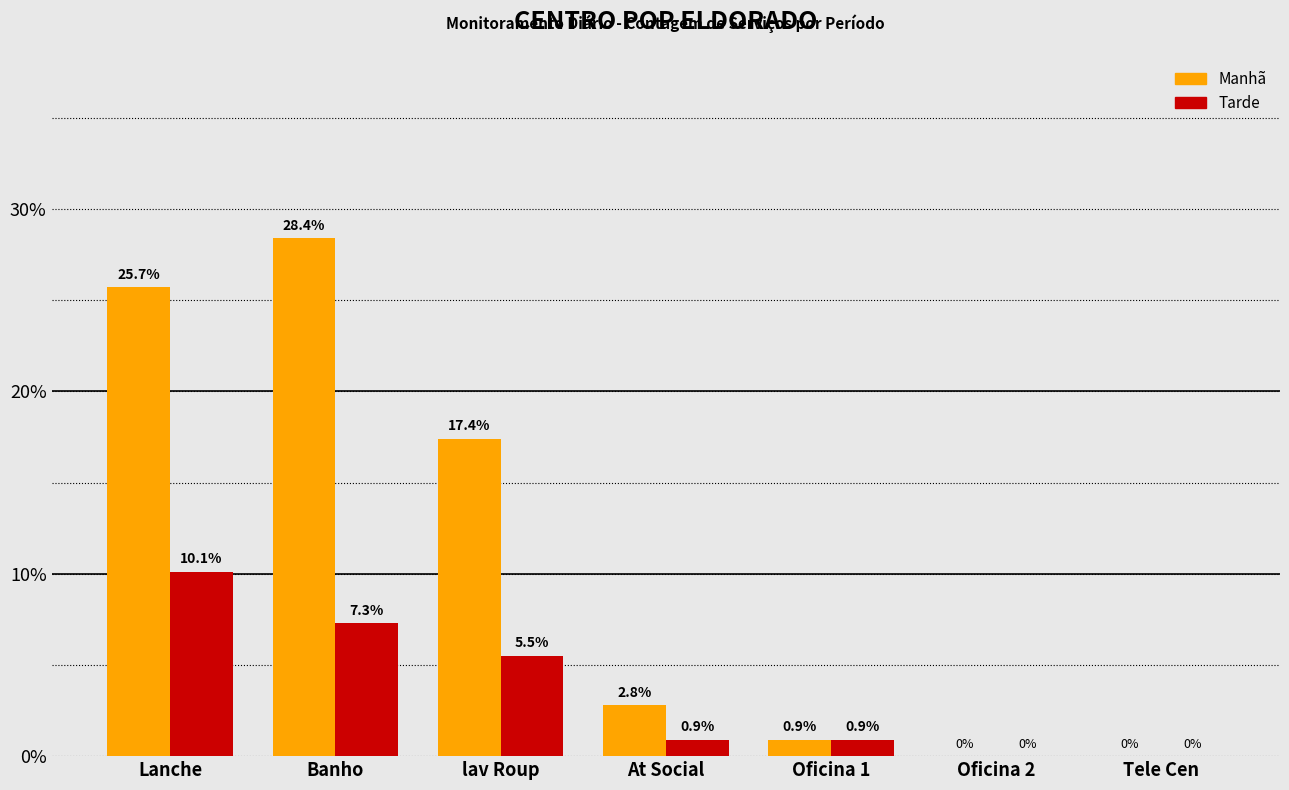

At which label is Tarde closest to 5?

lav Roup